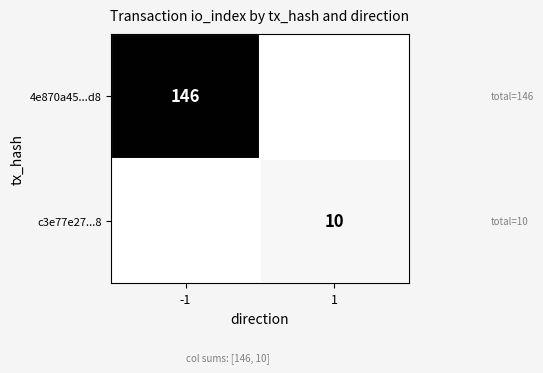

Which has a higher value, 1 or -1?

-1